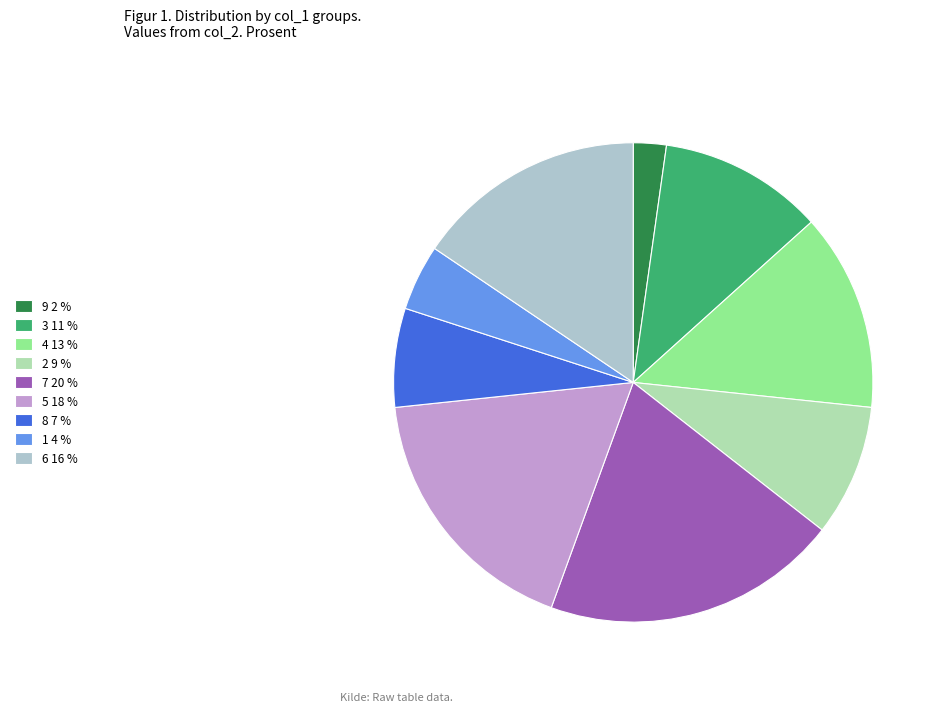

Which slice is the smallest?

9